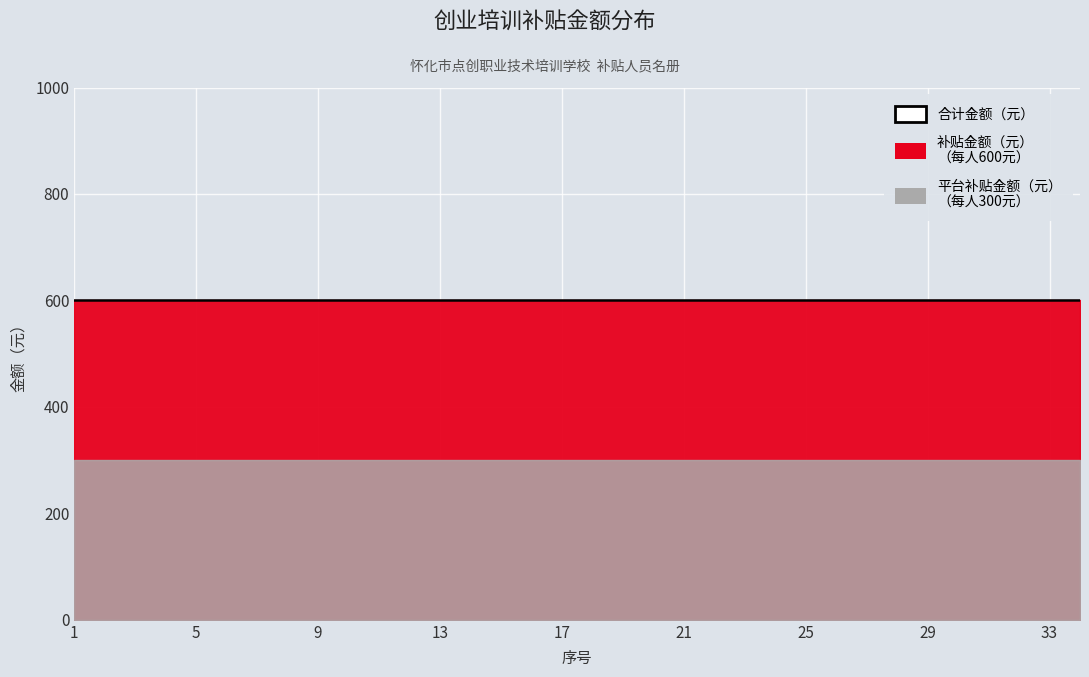

Where is 平台补贴金额（元） nearest to the value 300?

1